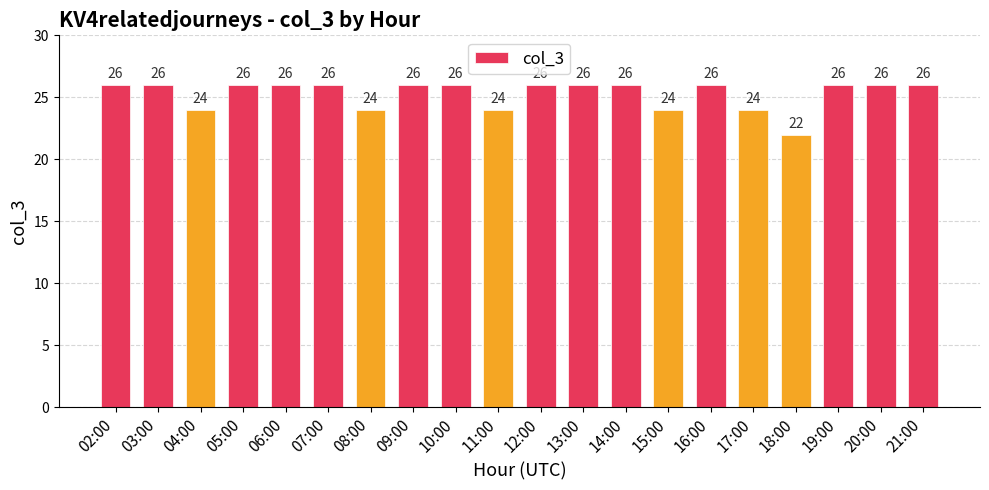

What is the difference between the values at 16:00 and 17:00?

2